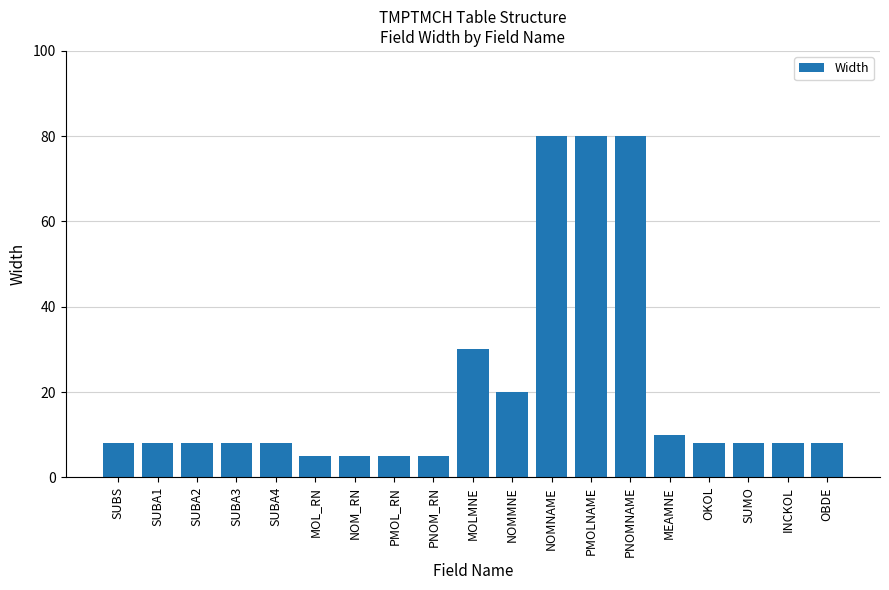

What is the maximum value shown in the chart?

80